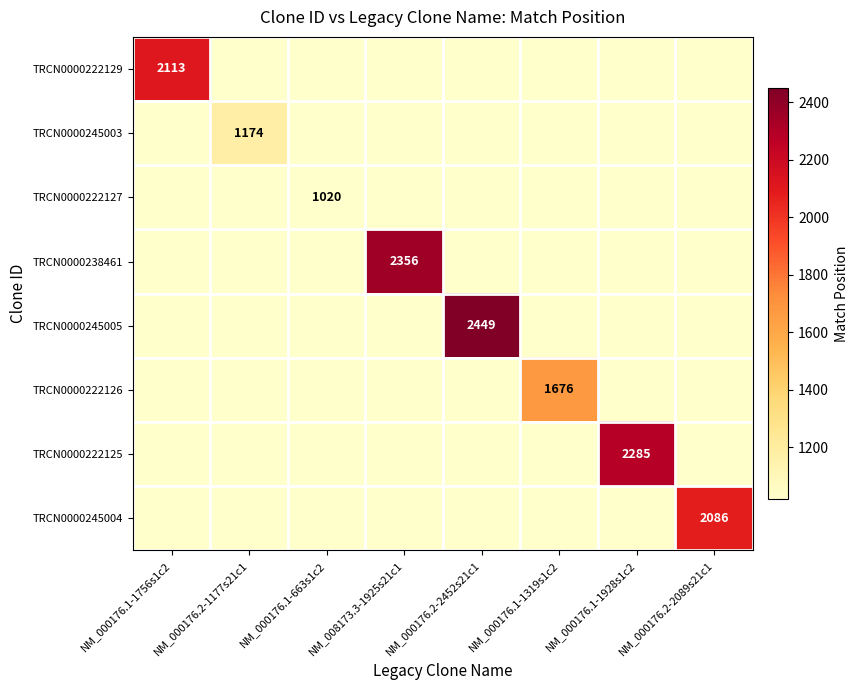

List the labels in order of TRCN0000238461 value, smallest first.

NM_000176.1-1756s1c2, NM_000176.2-1177s21c1, NM_000176.1-663s1c2, NM_000176.2-2452s21c1, NM_000176.1-1319s1c2, NM_000176.1-1928s1c2, NM_000176.2-2089s21c1, NM_008173.3-1925s21c1